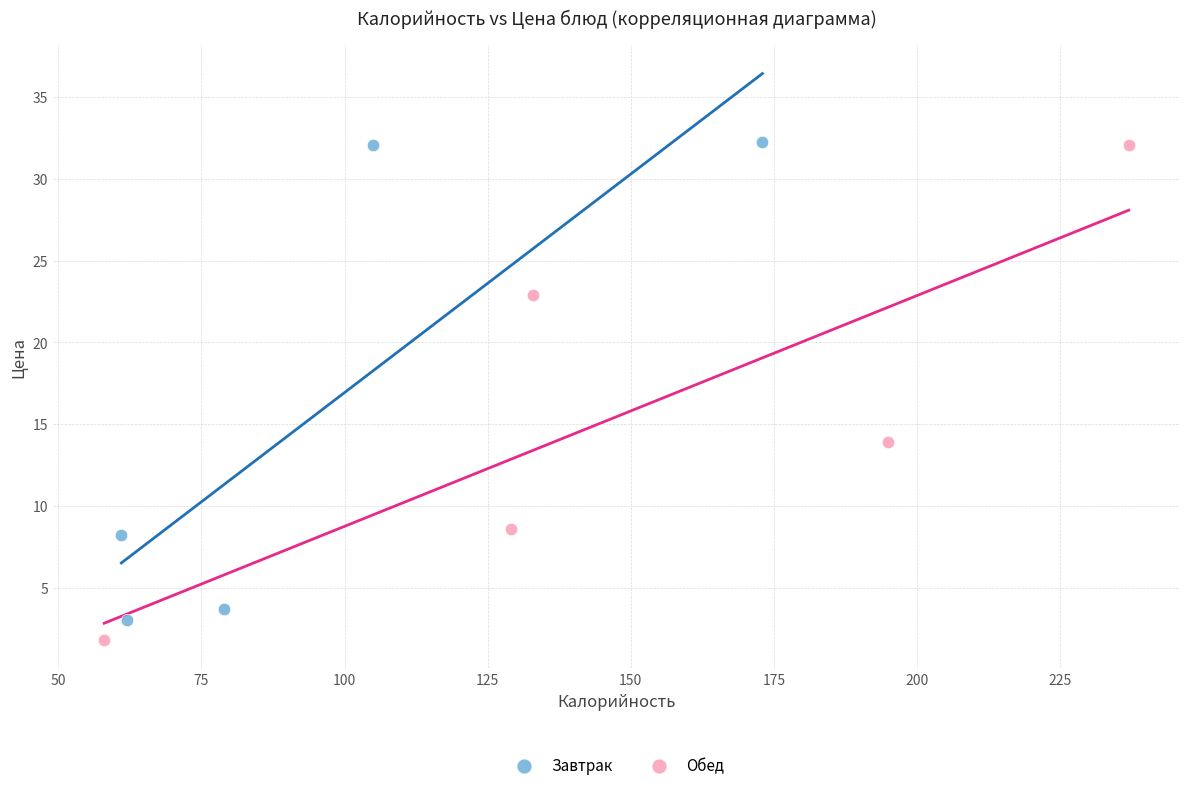

What are all the series names shown in the legend?

Завтрак, Обед